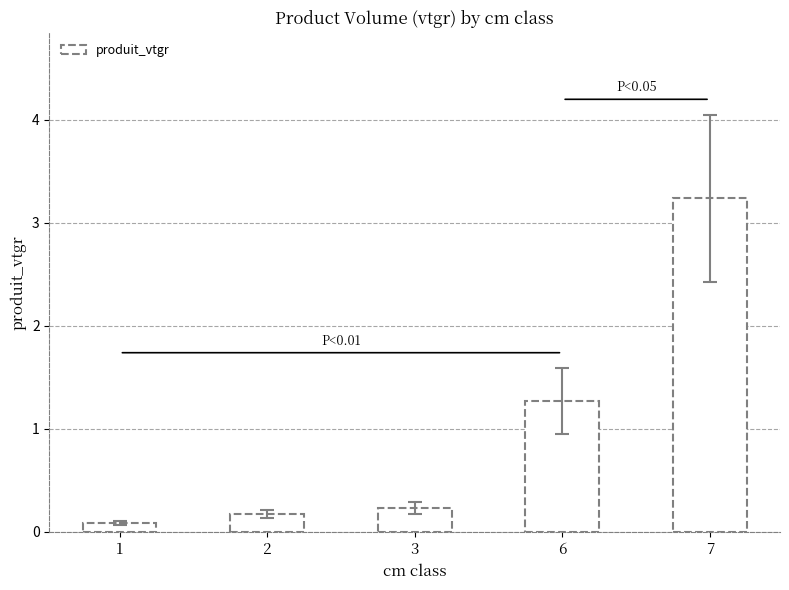

Between 2 and 3, which is larger?

3